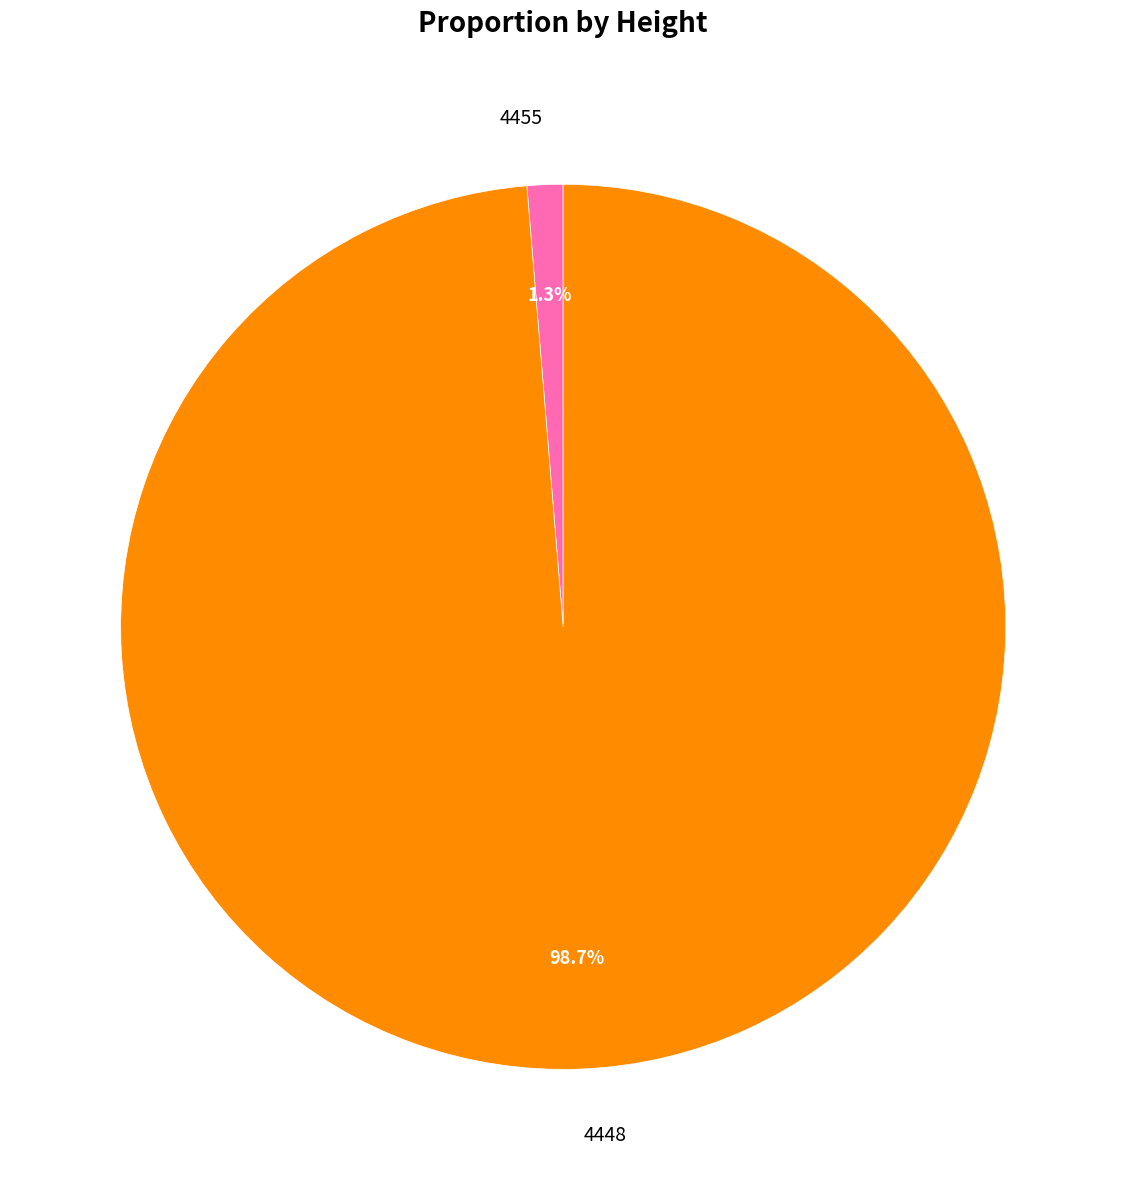

Rank the categories by value from highest to lowest.

4448, 4455